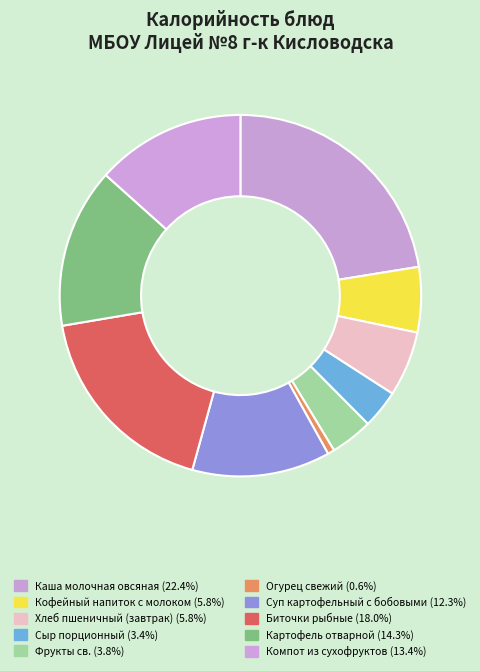

Rank the categories by value from highest to lowest.

Каша молочная овсяная, Биточки рыбные, Картофель отварной, Компот из сухофруктов, Суп картофельный с бобовыми, Кофейный напиток с молоком, Хлеб пшеничный (завтрак), Фрукты св., Сыр порционный, Огурец свежий